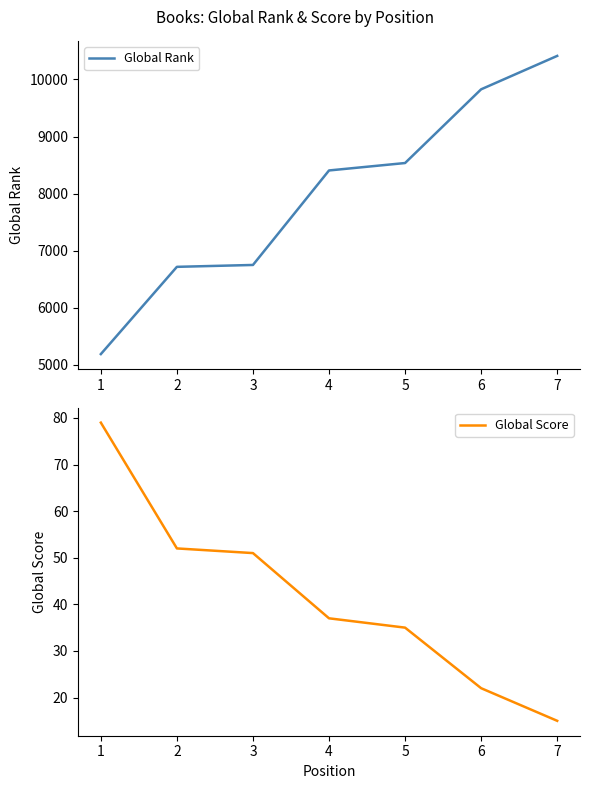

How many lines are shown in the chart?

2